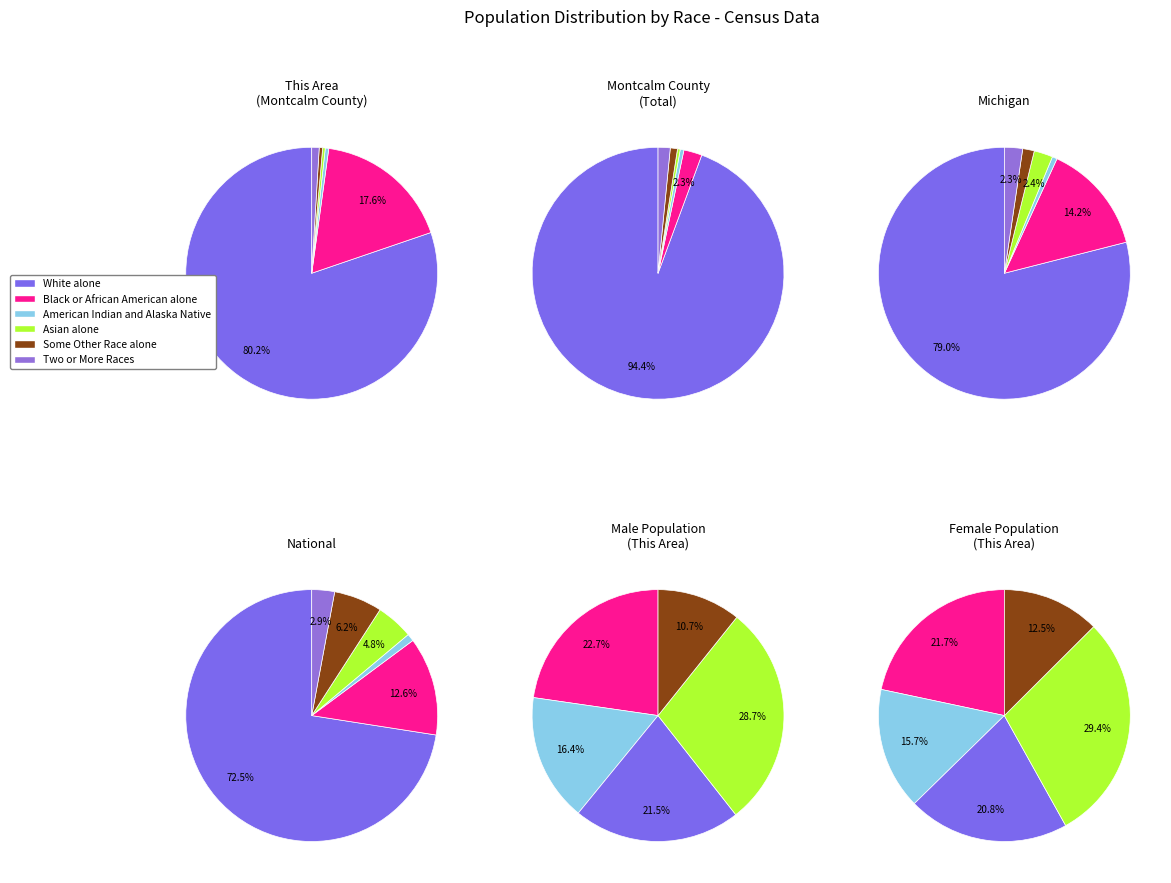

Which has a higher value, Two or More Races or Black or African American alone?

Black or African American alone